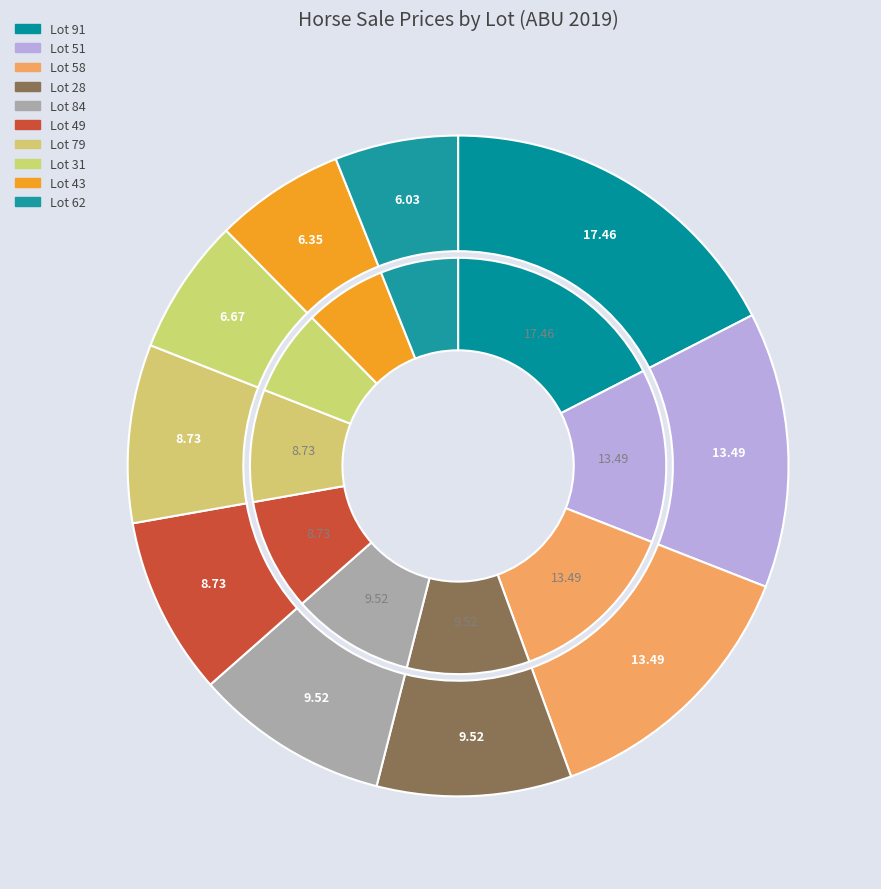

Which slice is the largest?

Lot 91